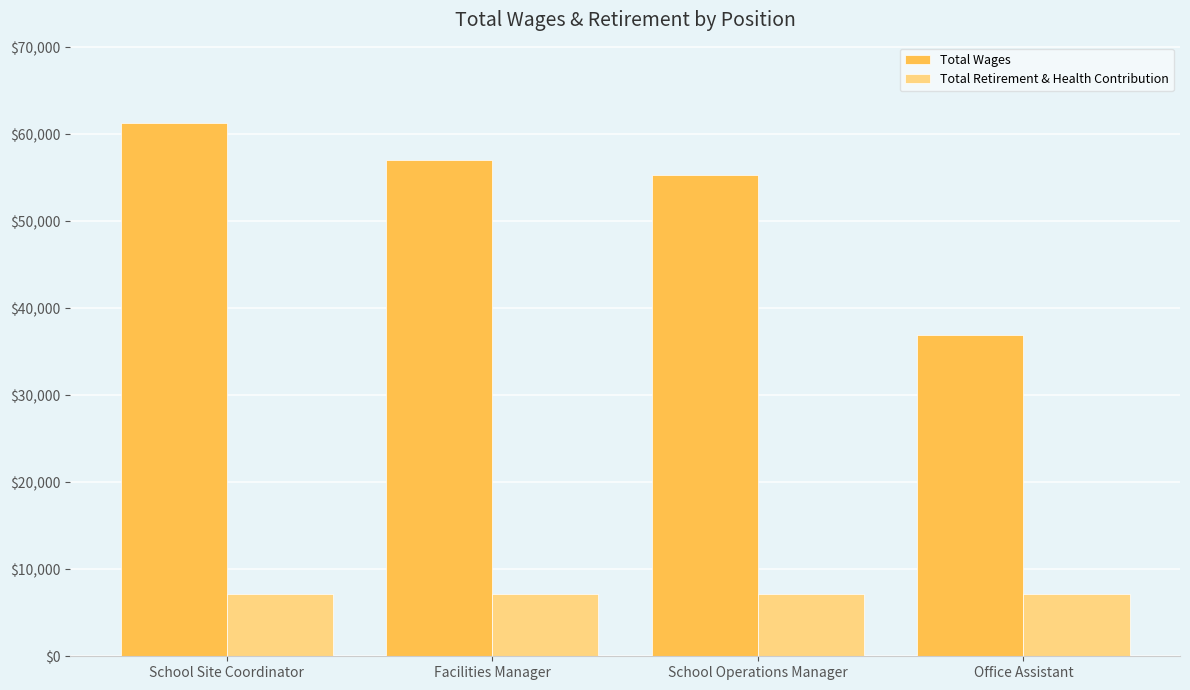

True or false: Total Wages has a value of 28042 at Facilities Manager.

False